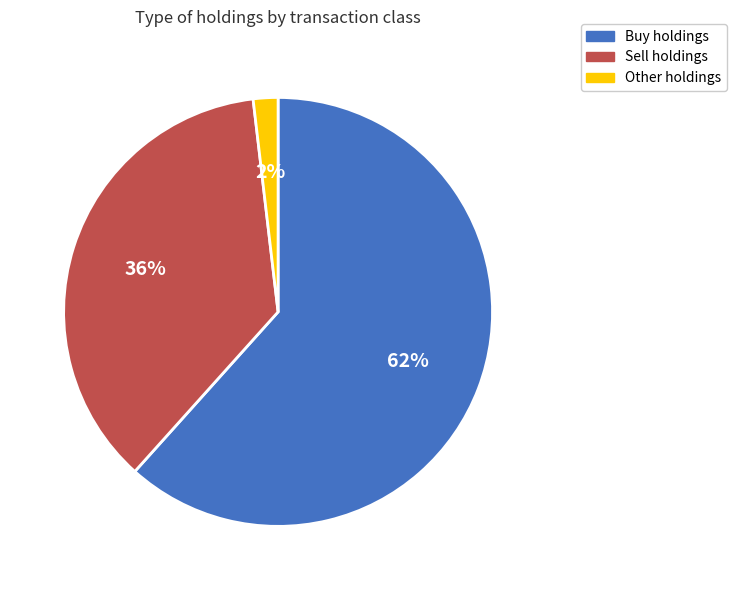

Which has a higher value, Buy or Sell?

Buy